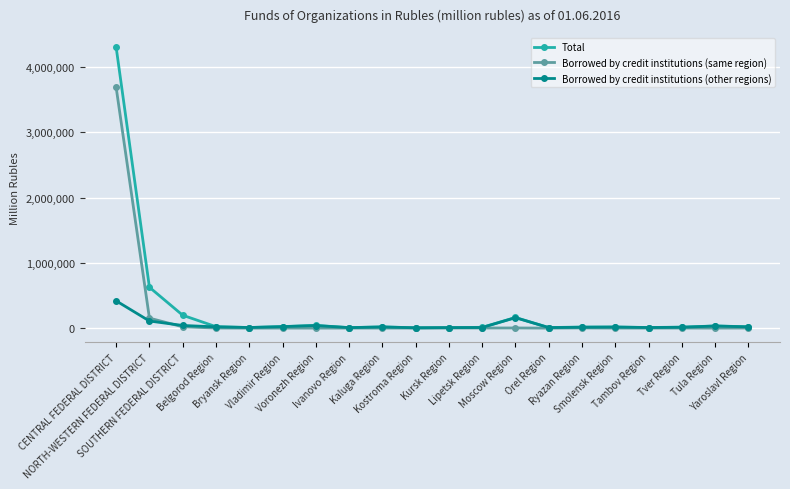

What is the highest value of the Borrowed by credit institutions (same region) series?

3691317